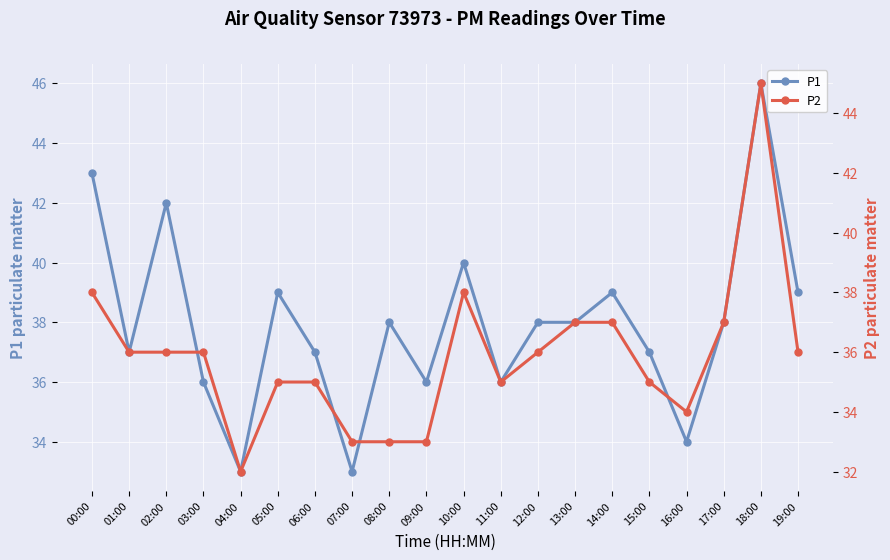

What is the total value across all series at 03:00?

72